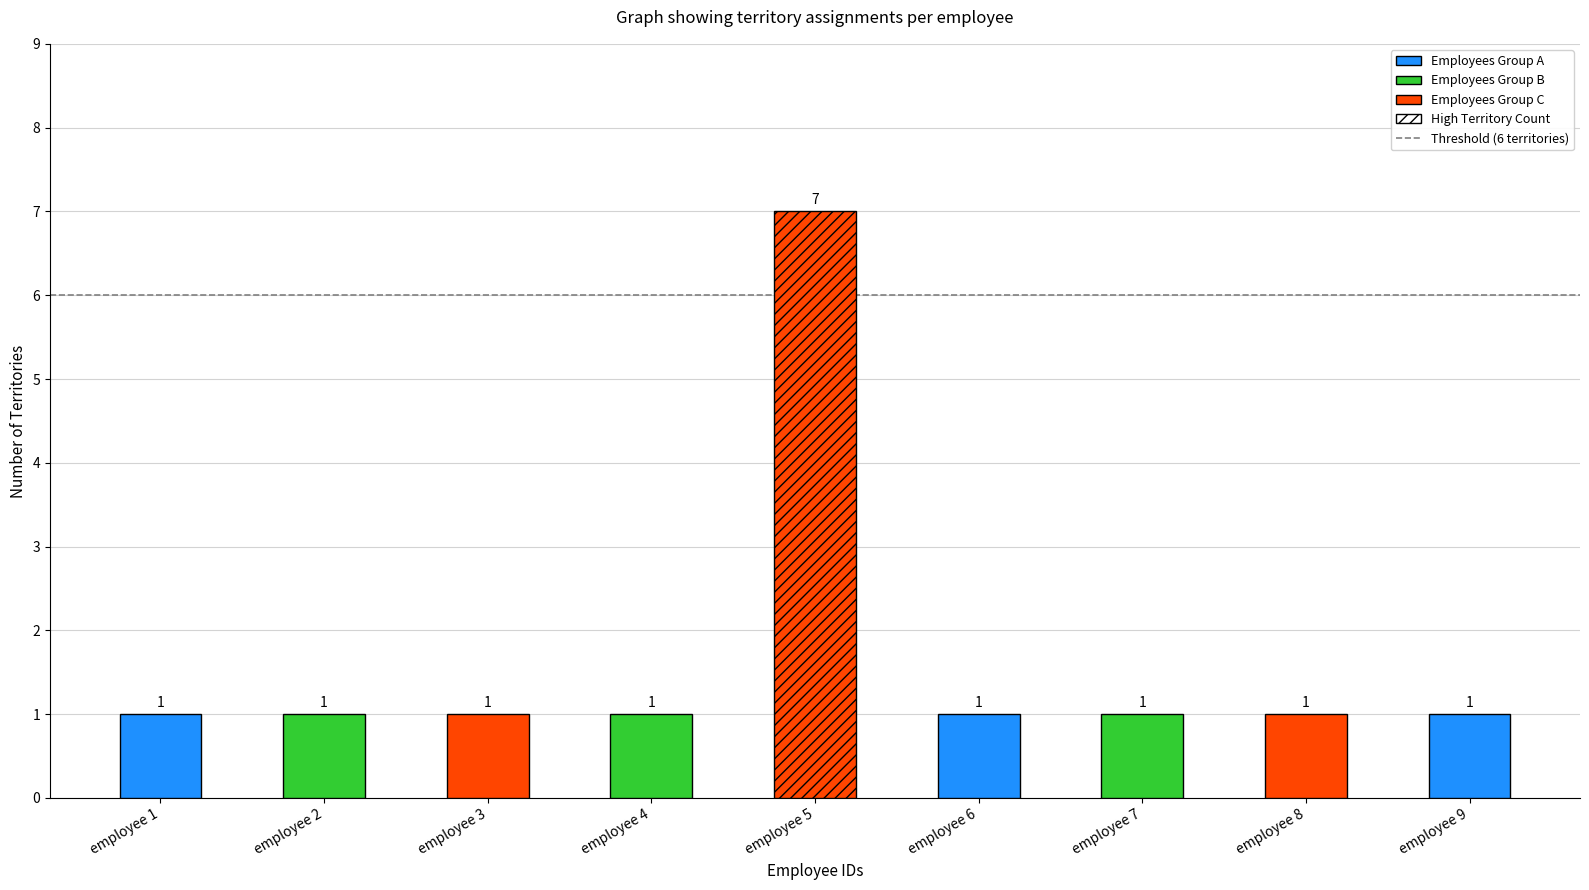

Between employee 5 and employee 4, which is larger?

employee 5